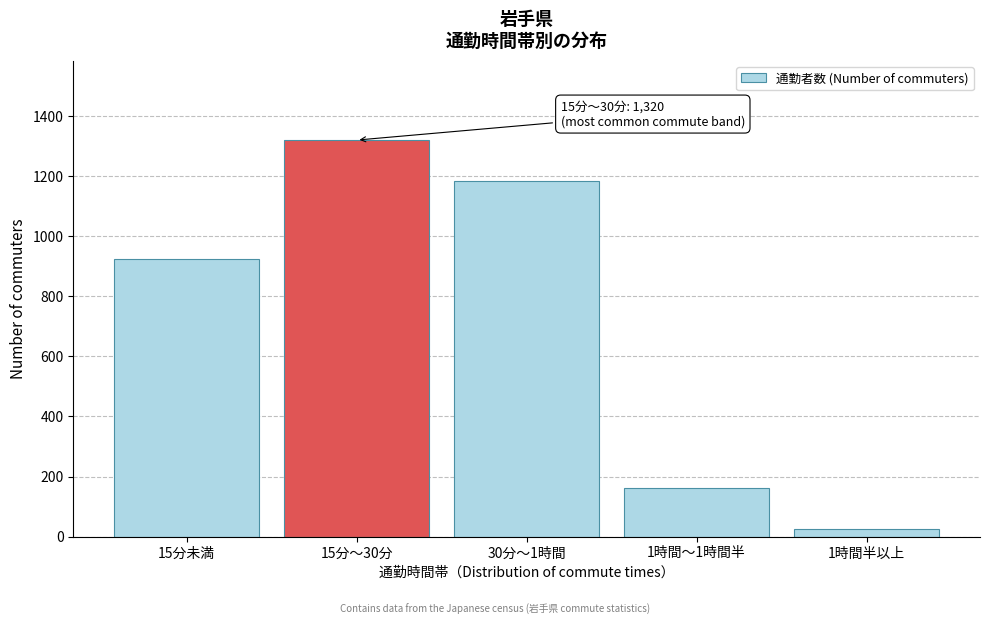

Reading right to left, list all the values displayed in this chart.

1時間半以上=25	1時間～1時間半=162	30分～1時間=1185	15分～30分=1320	15分未満=923